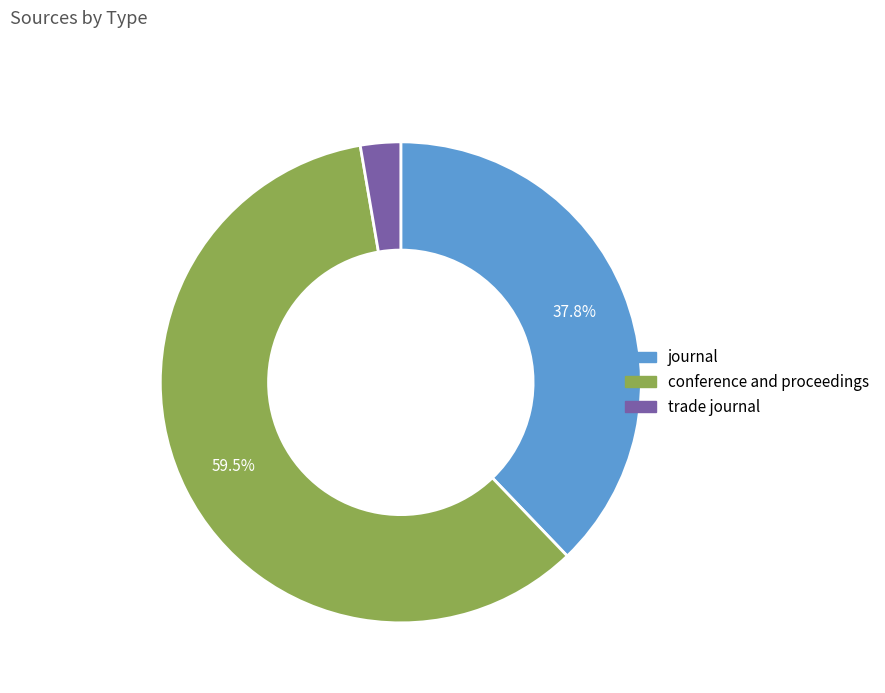

To the nearest percent, what is the difference between the largest and smallest slice percentages?

57%